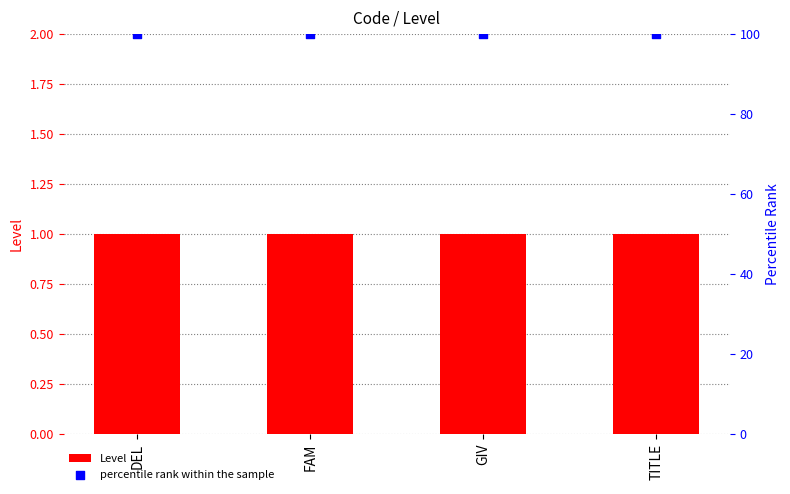

Which series has the largest Y range (max minus min)?

Level